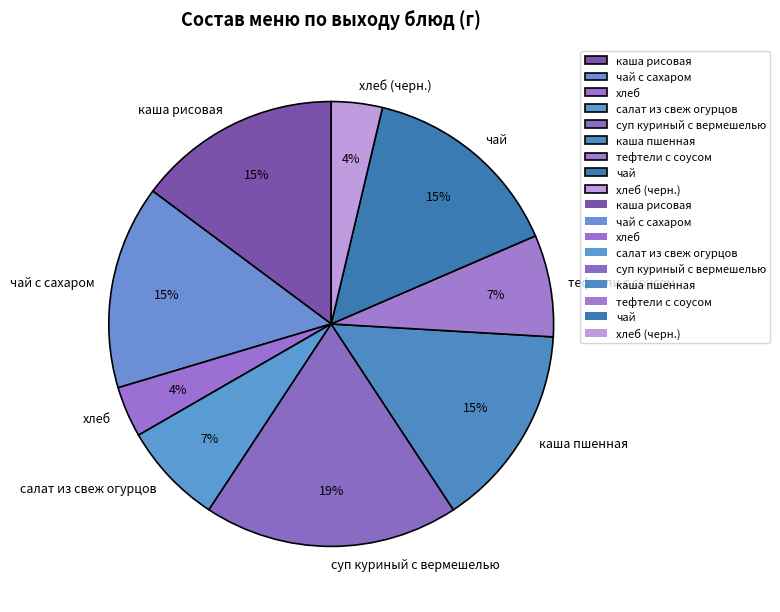

True or false: салат из свеж огурцов accounts for 1% of the total.

False